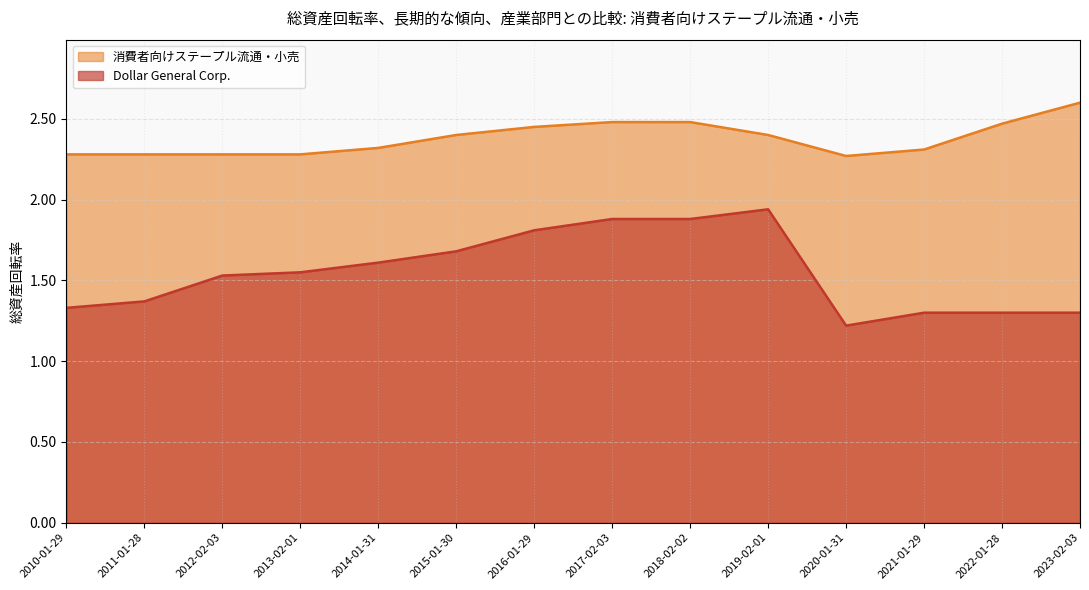

True or false: Dollar General Corp. has more than 1 points higher than both neighbors.

False